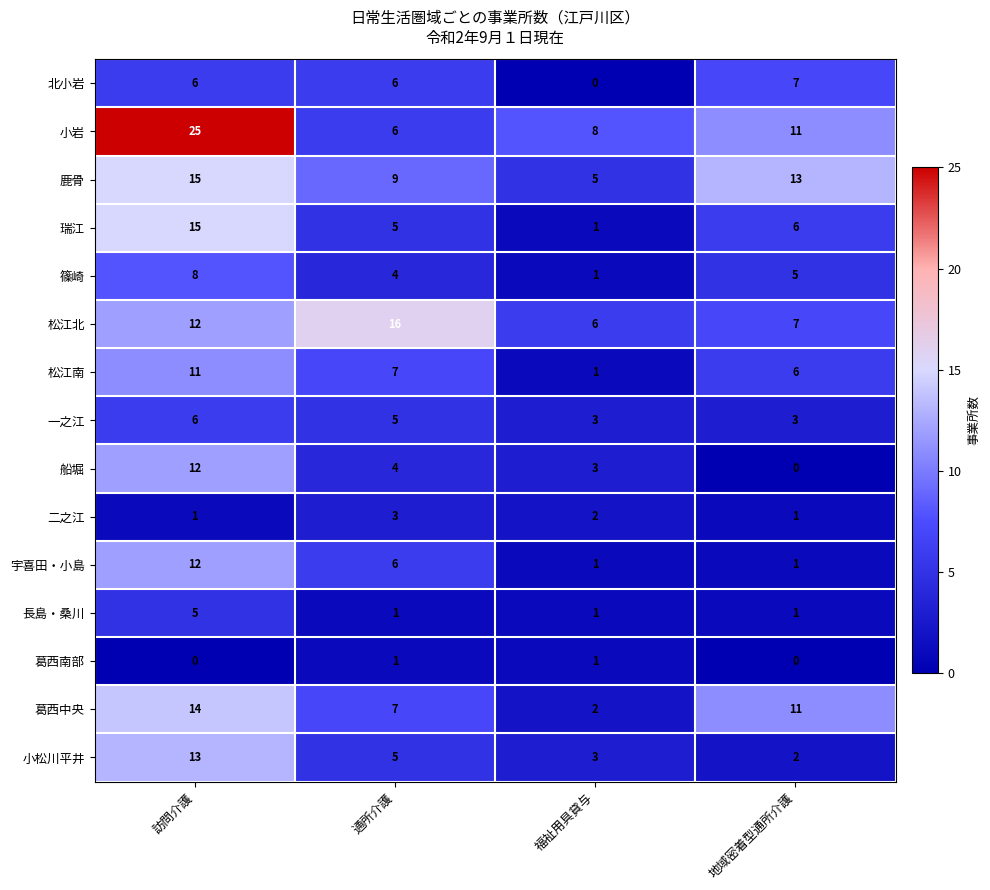

What is the average value of the 松江南 series?

6